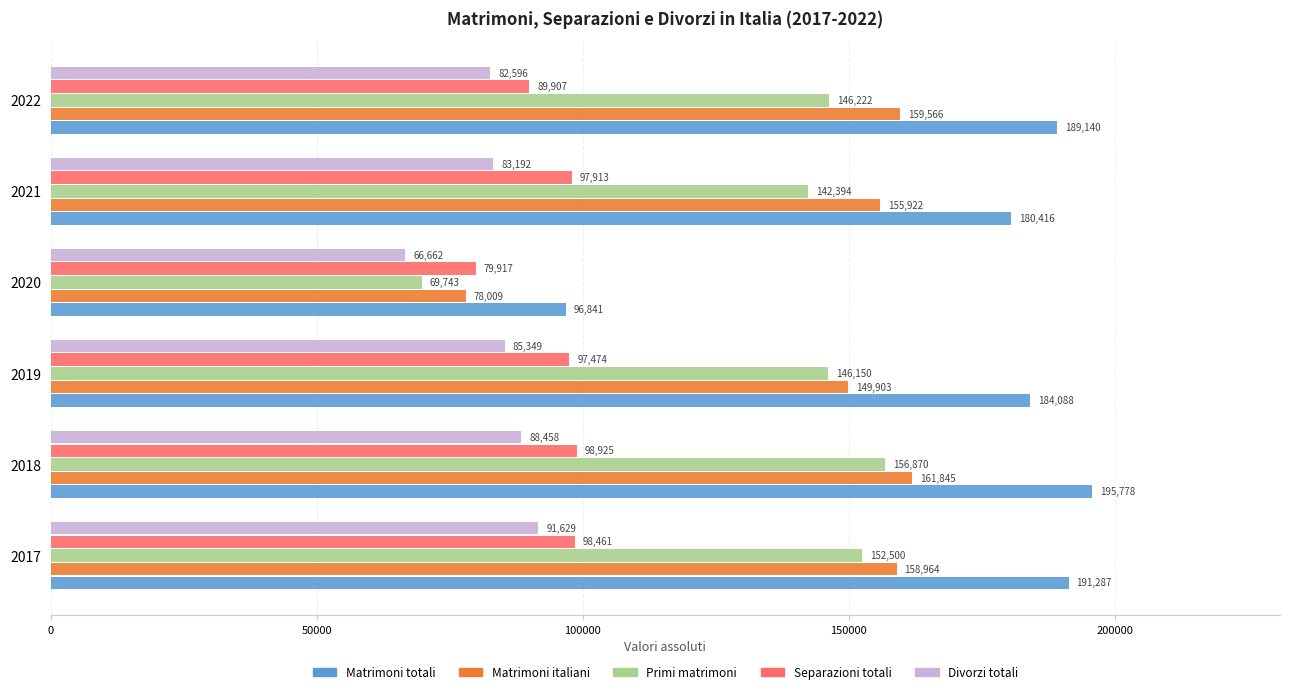

Where is Divorzi totali nearest to the value 79145?

2022